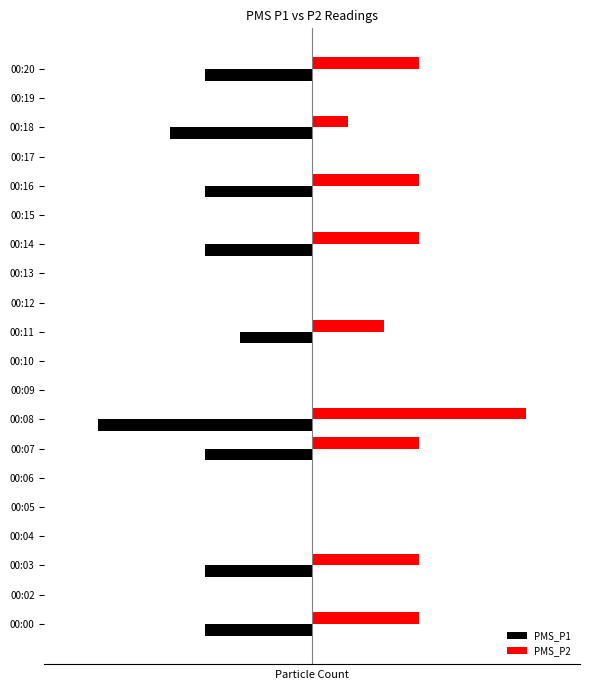

What are all the series names shown in the legend?

PMS_P1, PMS_P2